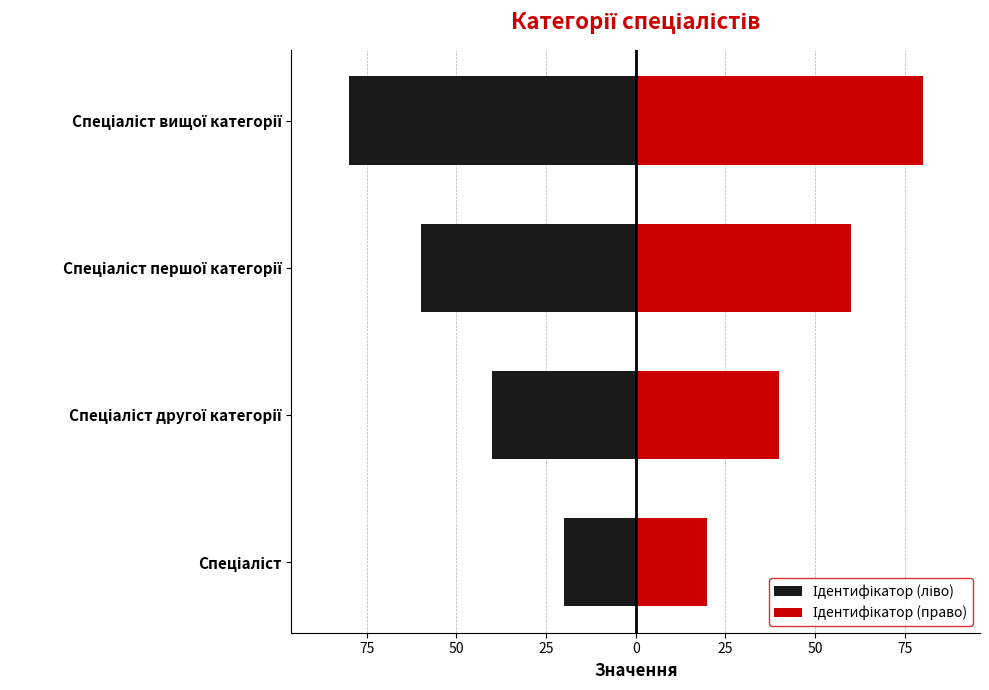

What is the maximum value for Ідентифікатор (право)?

80